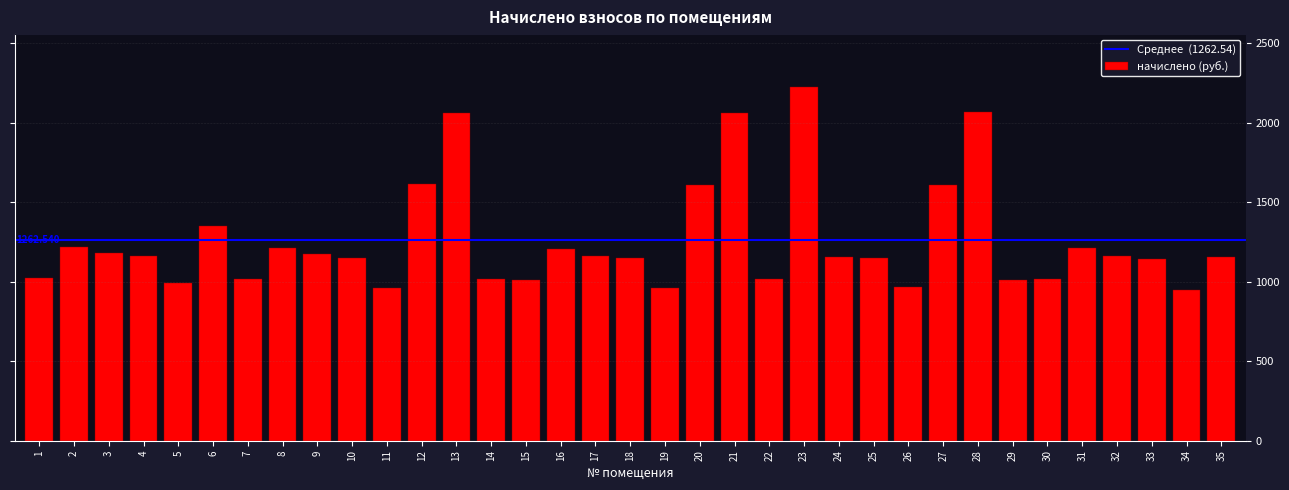

The value at 32 is 1667.5. True or false?

False